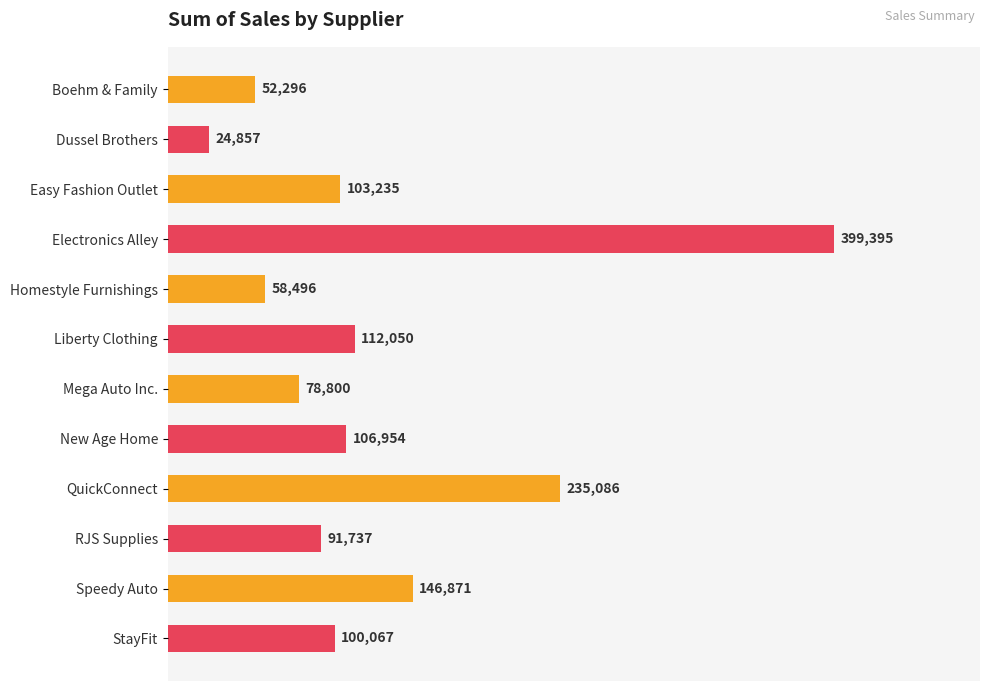

Which has a higher value, StayFit or Speedy Auto?

Speedy Auto